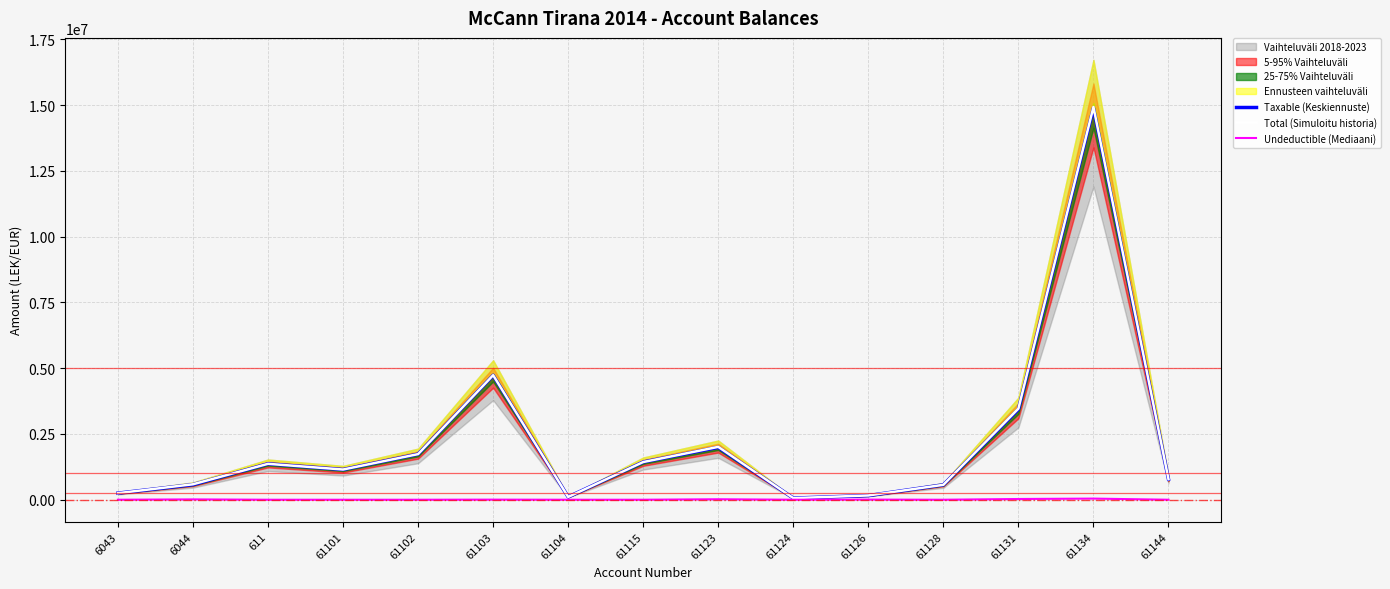

The value of Total (Simuloitu historia) at 61103 is 1409279.1. True or false?

False